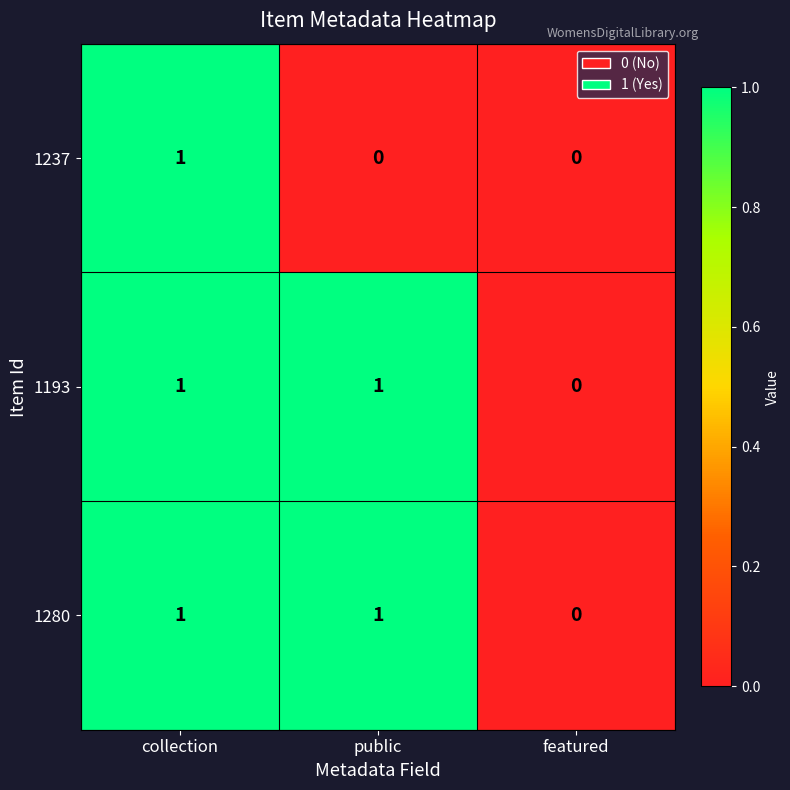

Is it true that 1237 equals 0 at public?

True